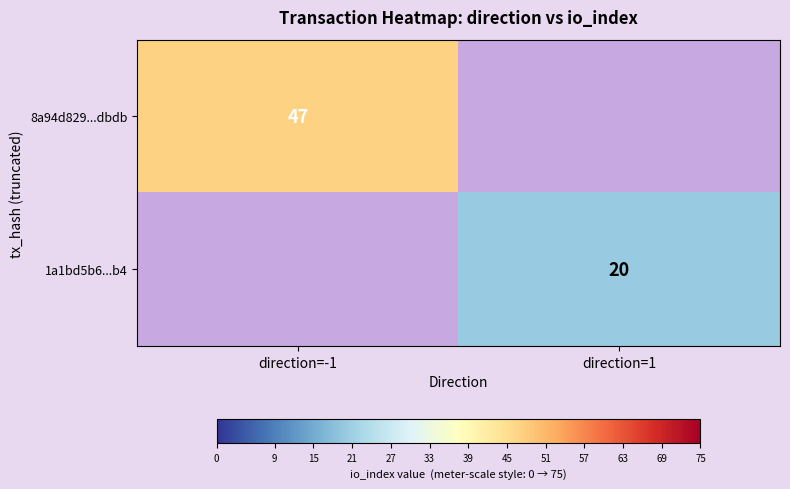

True or false: 1a1bd5b6...b4 has a value of 12 at direction=1.

False